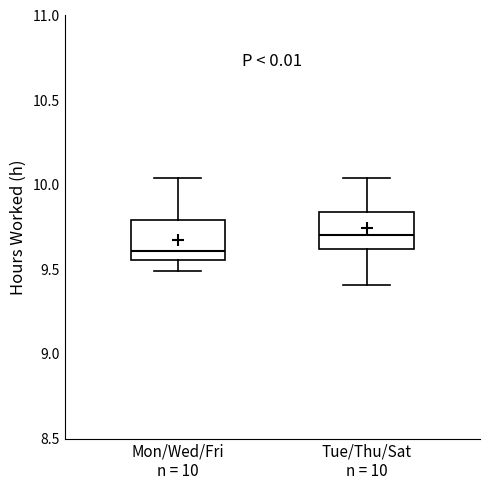

Where is the upper edge of the box for Tue/Thu/Sat n = 10 on the y-axis? The values are not printed on the chart, so give them approximately, as read against the axis.

9.85